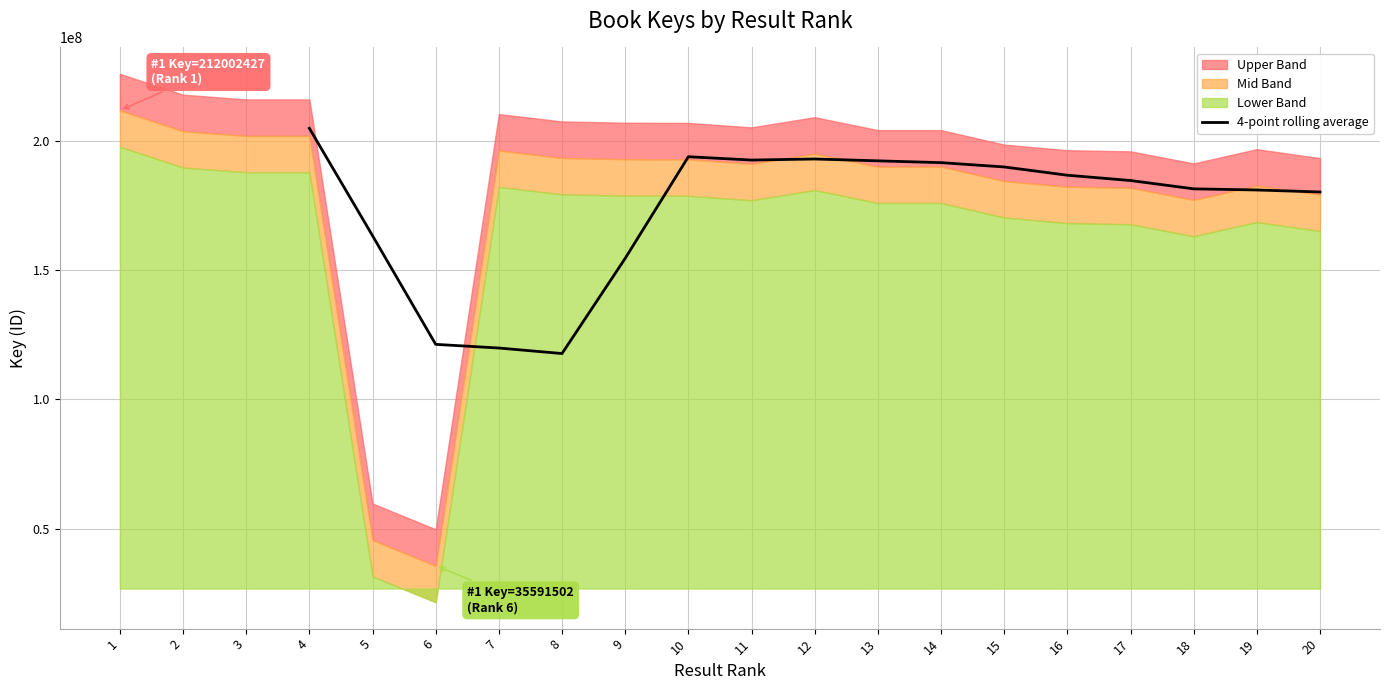

What is the value of the 12th point from the left?

190059109.2